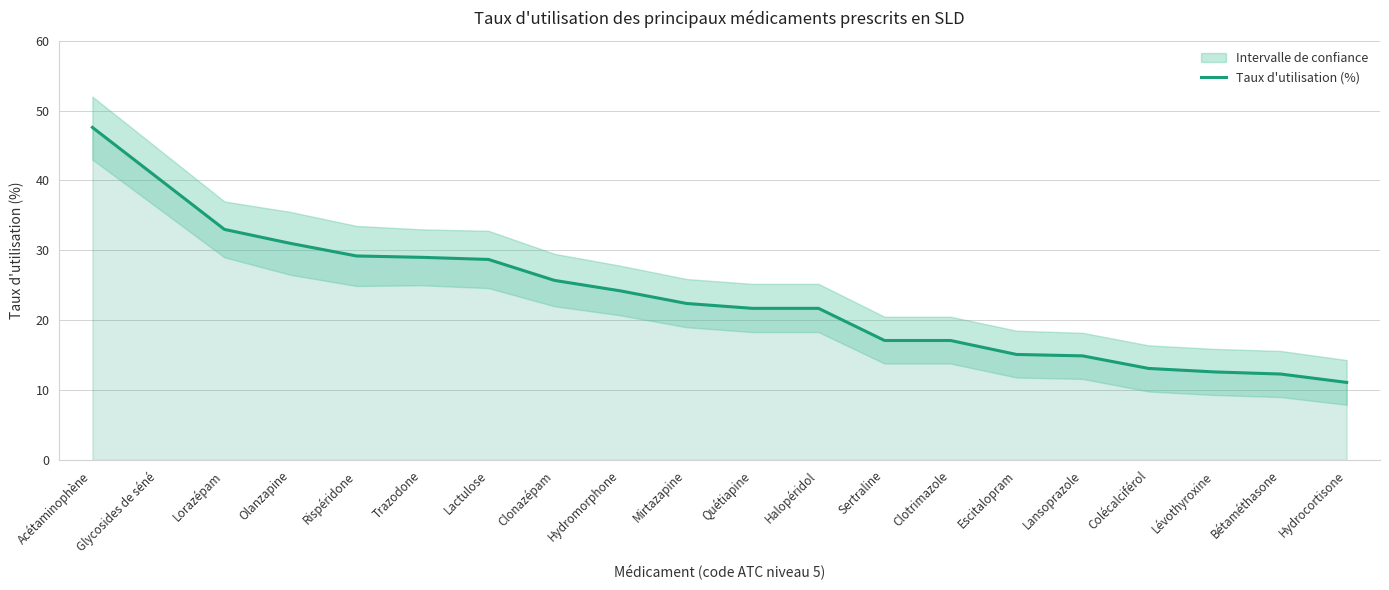

Where does the data first go above 22?

Acétaminophène